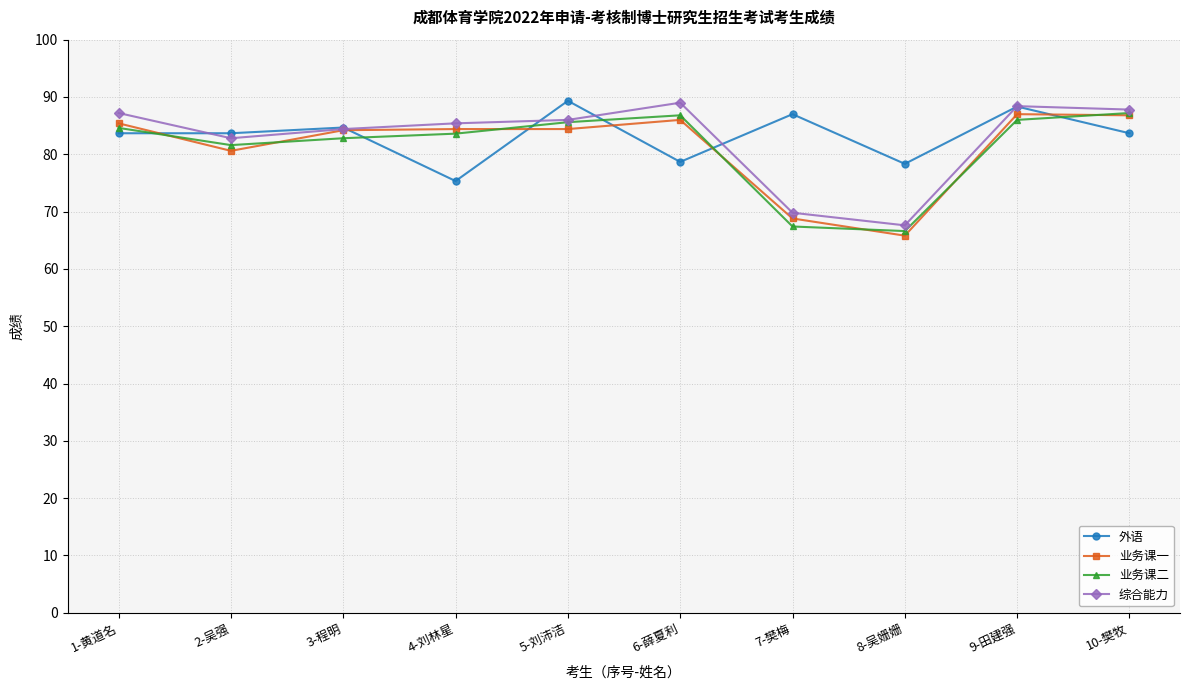

What is the minimum value shown in the chart?

65.8